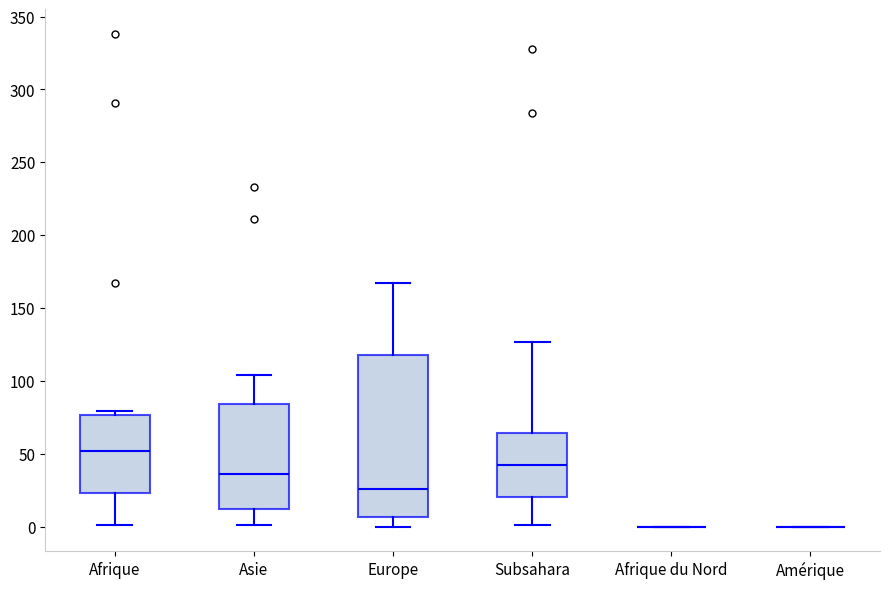

Which box is the tallest, from its lower edge to its upper edge?

Europe